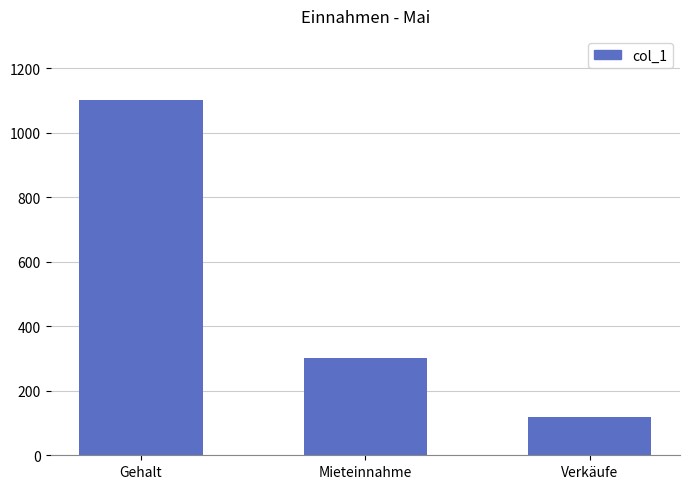

At which category does the chart reach its peak across all series?

Gehalt